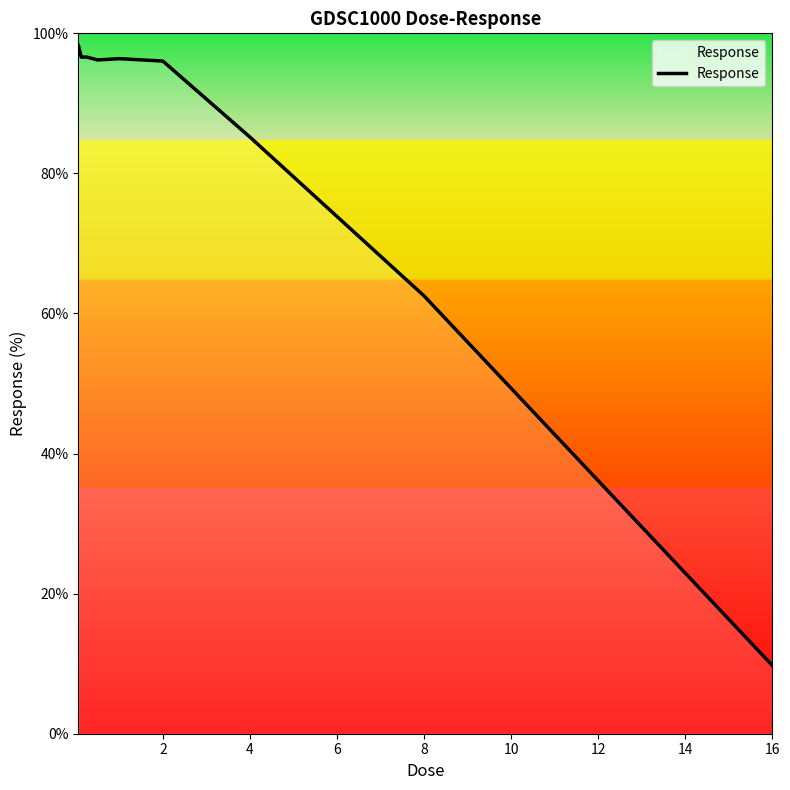

What is the maximum value shown in the chart?

98.2